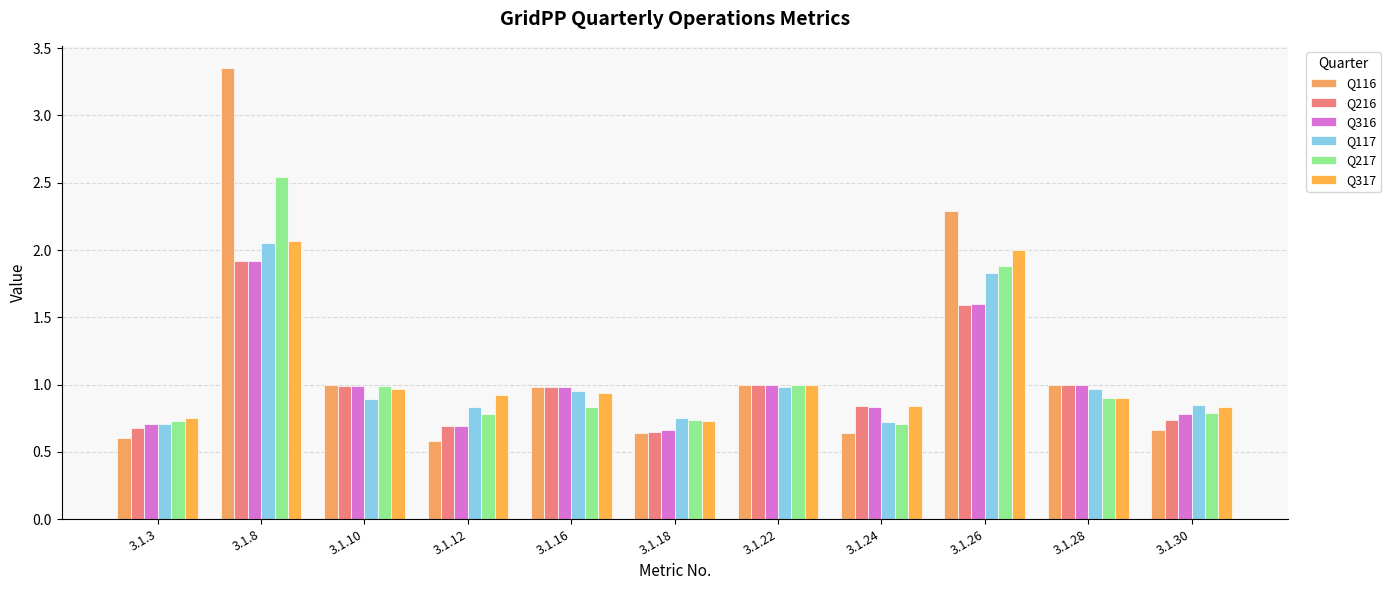

What is the sum of all Q316 values?

11.2